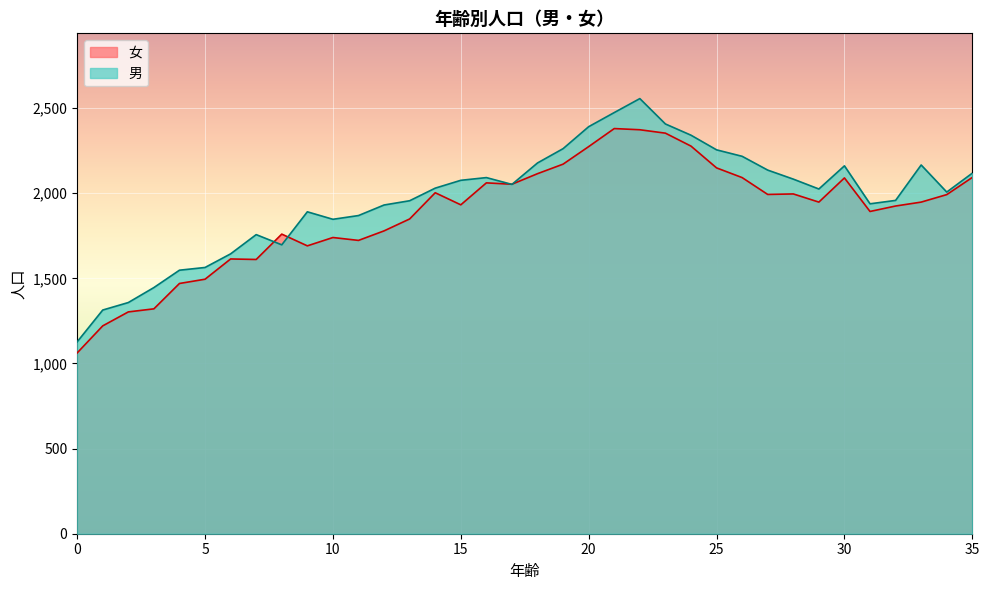

Which series ends up on top after the final intersection of 男 and 女?

男